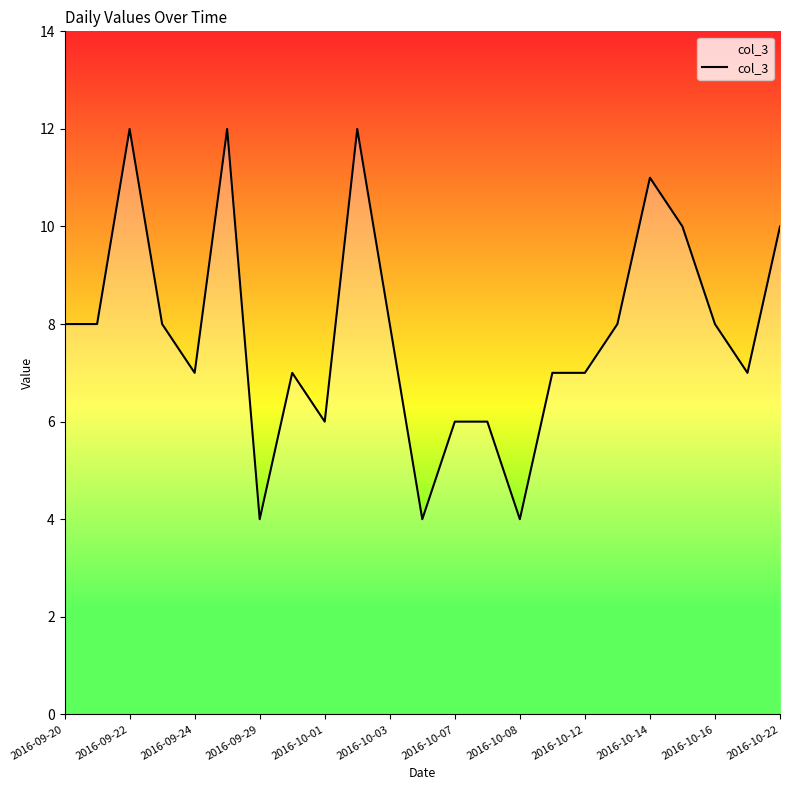

Does the chart display data point markers on the line(s)?

No